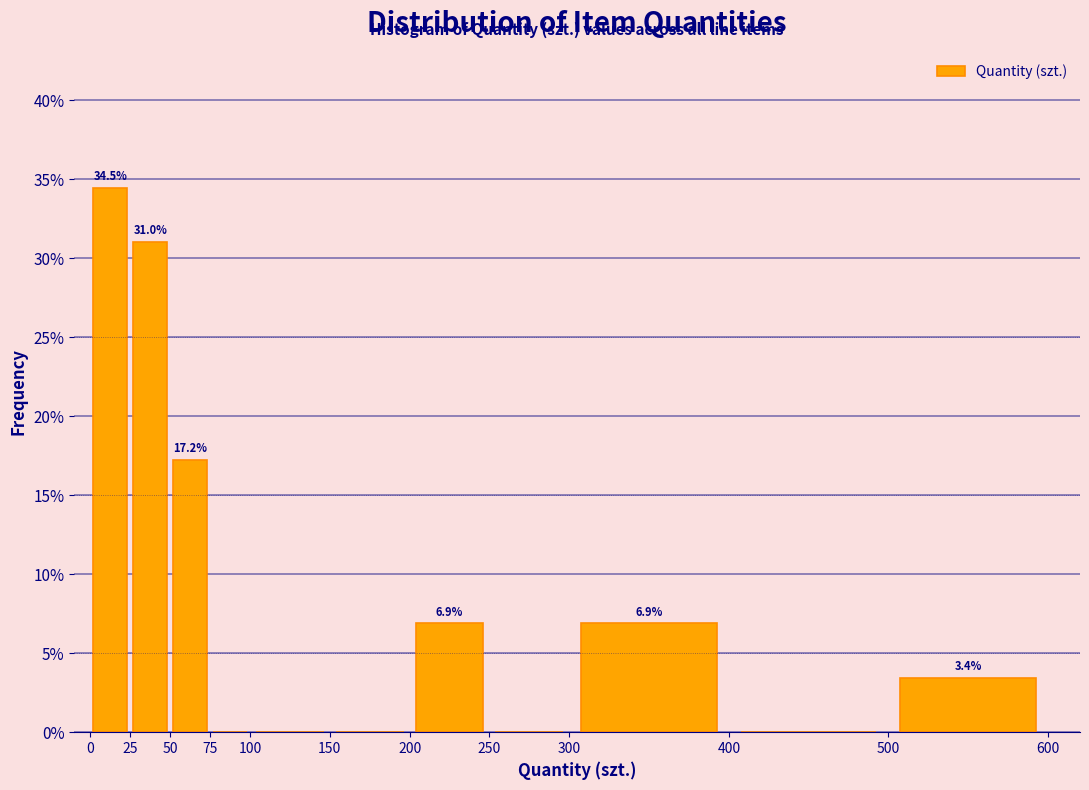

Over which range of the x-axis is the bar tallest?

0 to 25